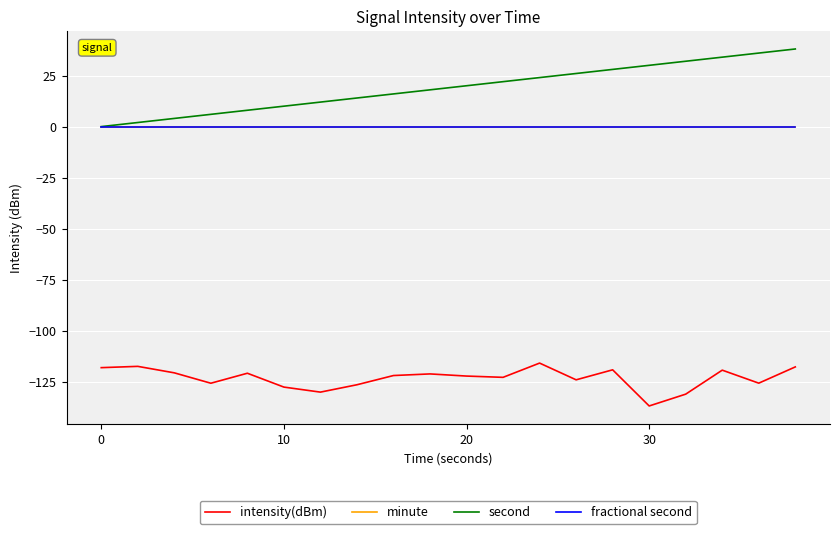

Which series has the largest total across all categories?

second